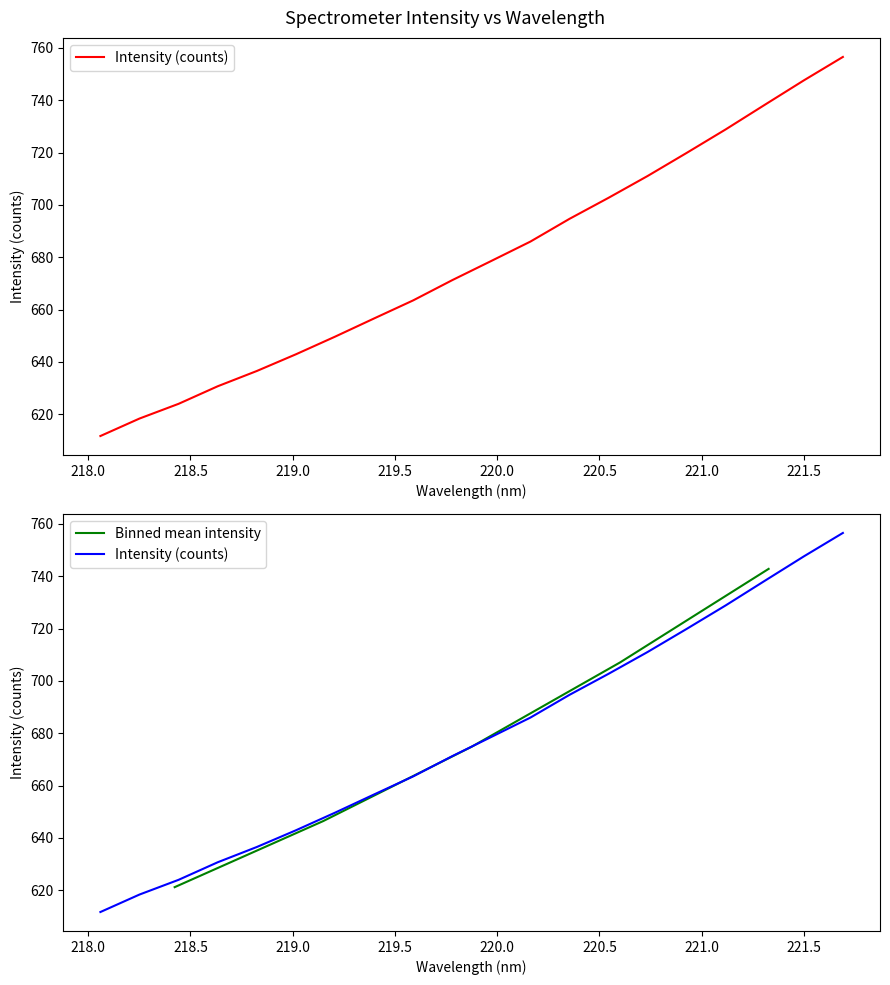

Approximately how many times larger is the value at 221.1174 compared to 218.2508?

1.2